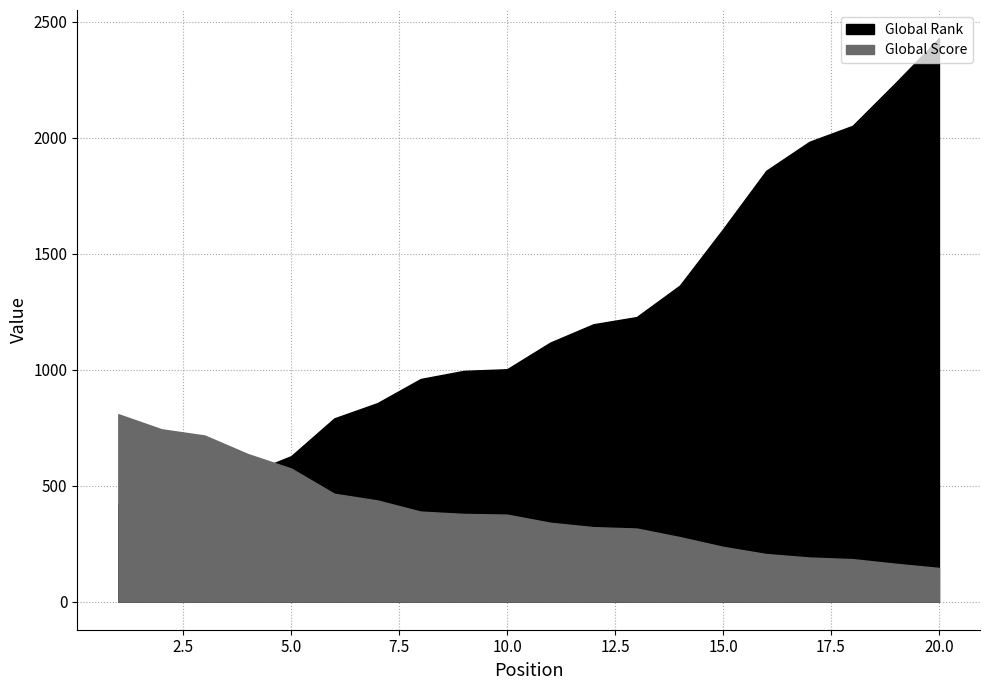

Is it true that Global Score equals 278 at 14?

True